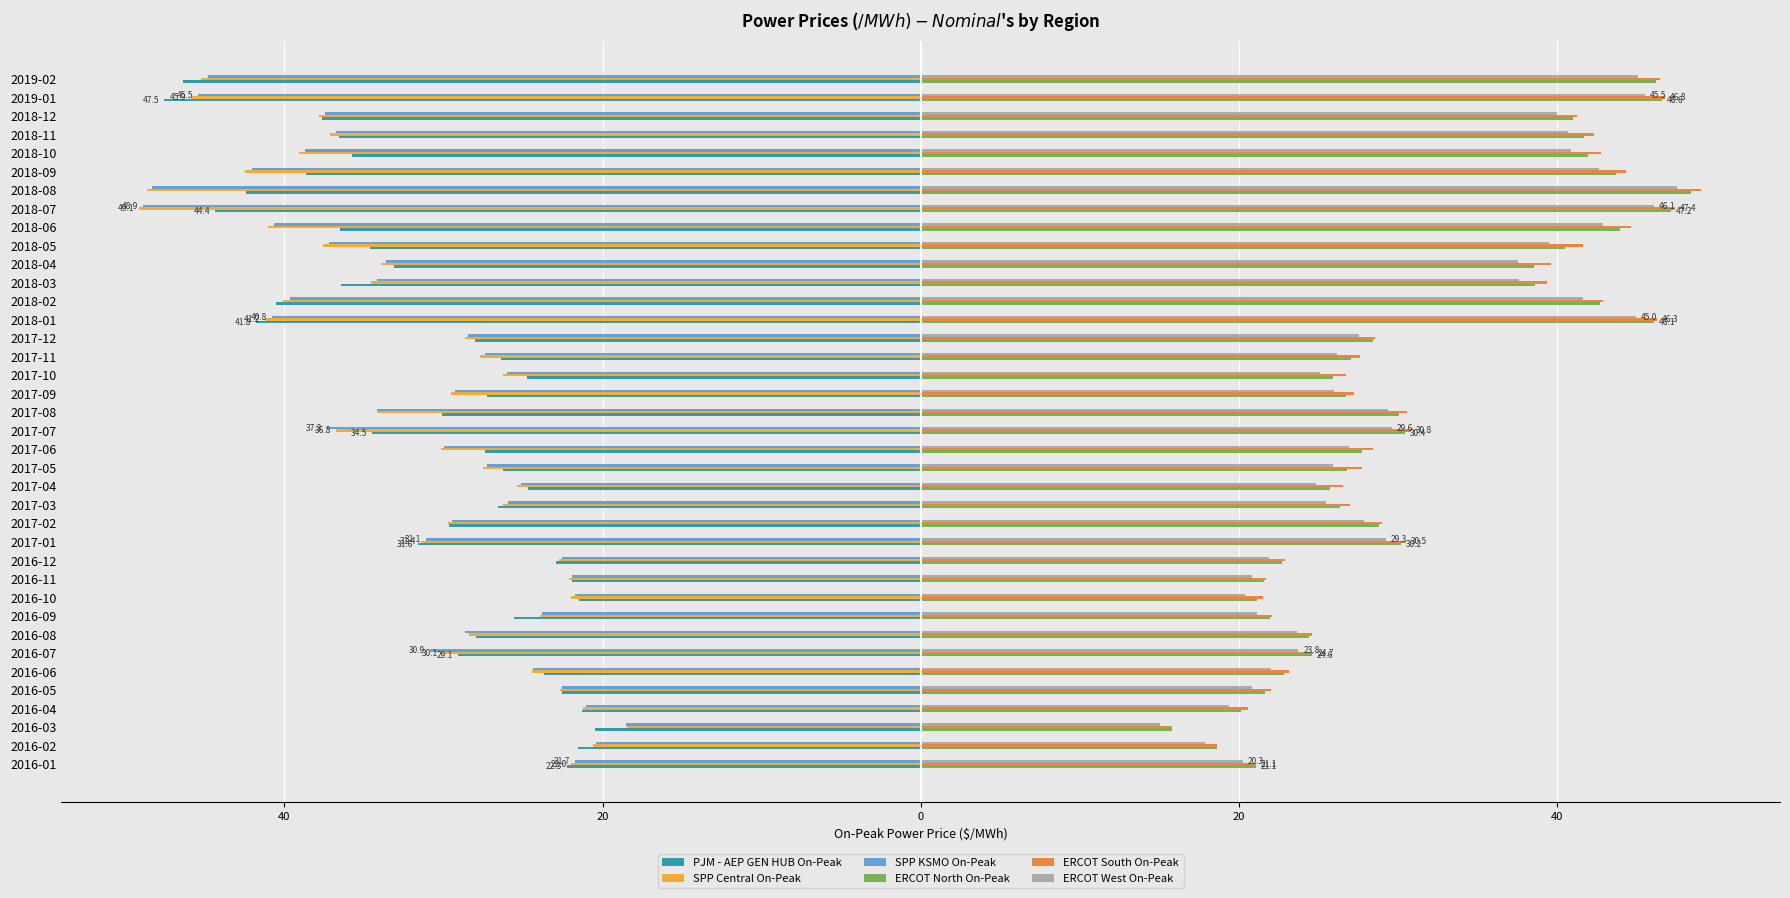

What are all the series names shown in the legend?

PJM - AEP GEN HUB On-Peak, SPP Central On-Peak, SPP KSMO On-Peak, ERCOT North On-Peak, ERCOT South On-Peak, ERCOT West On-Peak